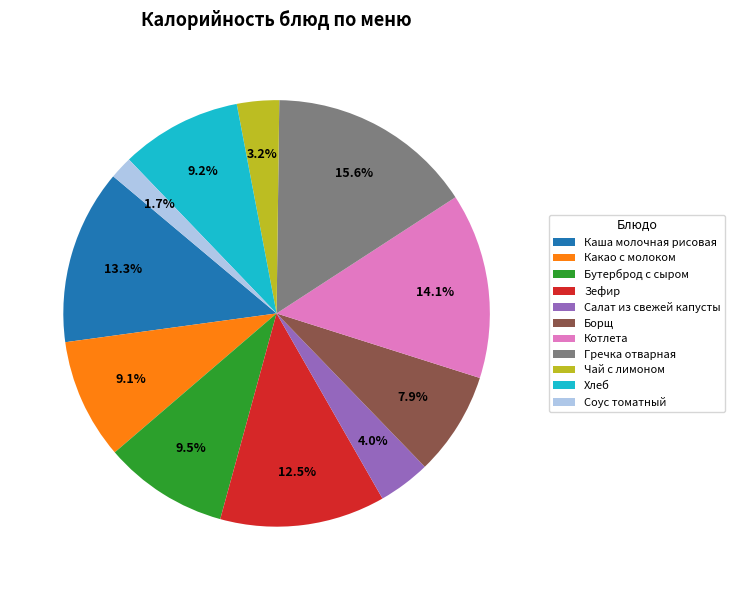

What is the ratio of the value at Борщ to the value at Какао с молоком?

0.9